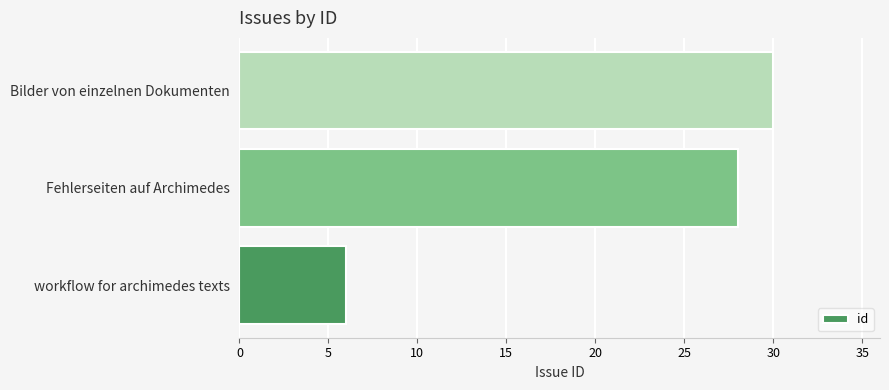

Which has a higher value, Bilder von einzelnen Dokumenten or Fehlerseiten auf Archimedes?

Bilder von einzelnen Dokumenten